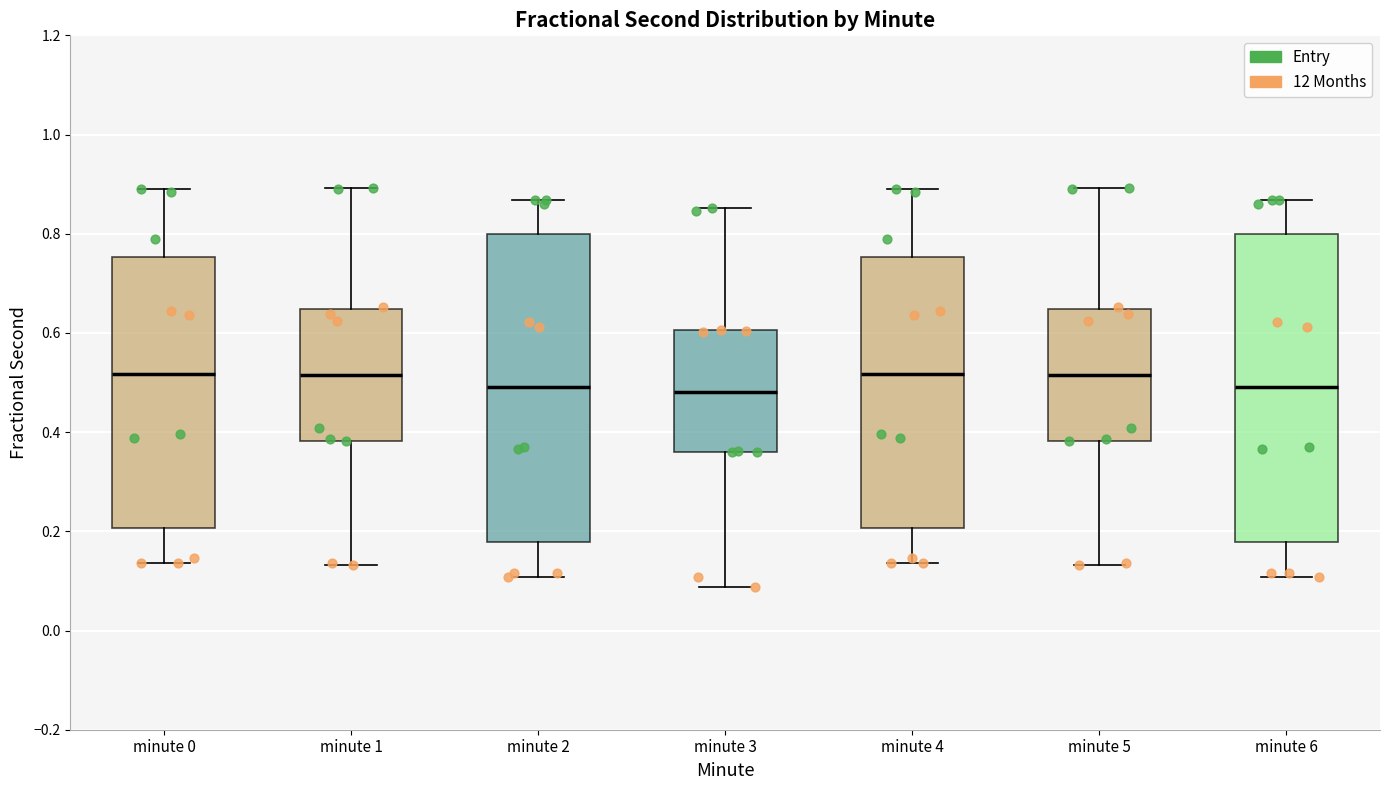

Where is the upper edge of the box for minute 4 on the y-axis? The values are not printed on the chart, so give them approximately, as read against the axis.

0.76